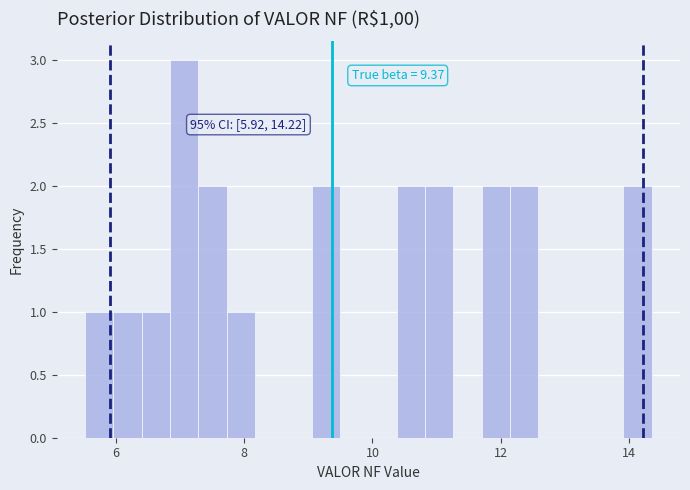

Around what value on the x-axis is the tallest bar? Give the approximate position of its centre, as read against the axis.

7.0